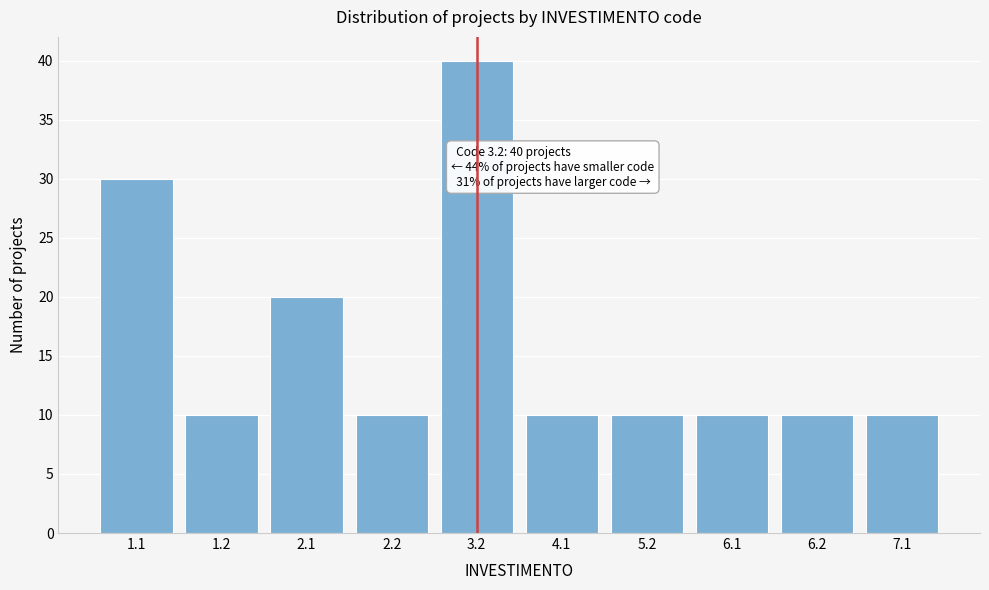

Reading left to right, what are all the values shown in this chart?

1.1=30	1.2=10	2.1=20	2.2=10	3.2=40	4.1=10	5.2=10	6.1=10	6.2=10	7.1=10